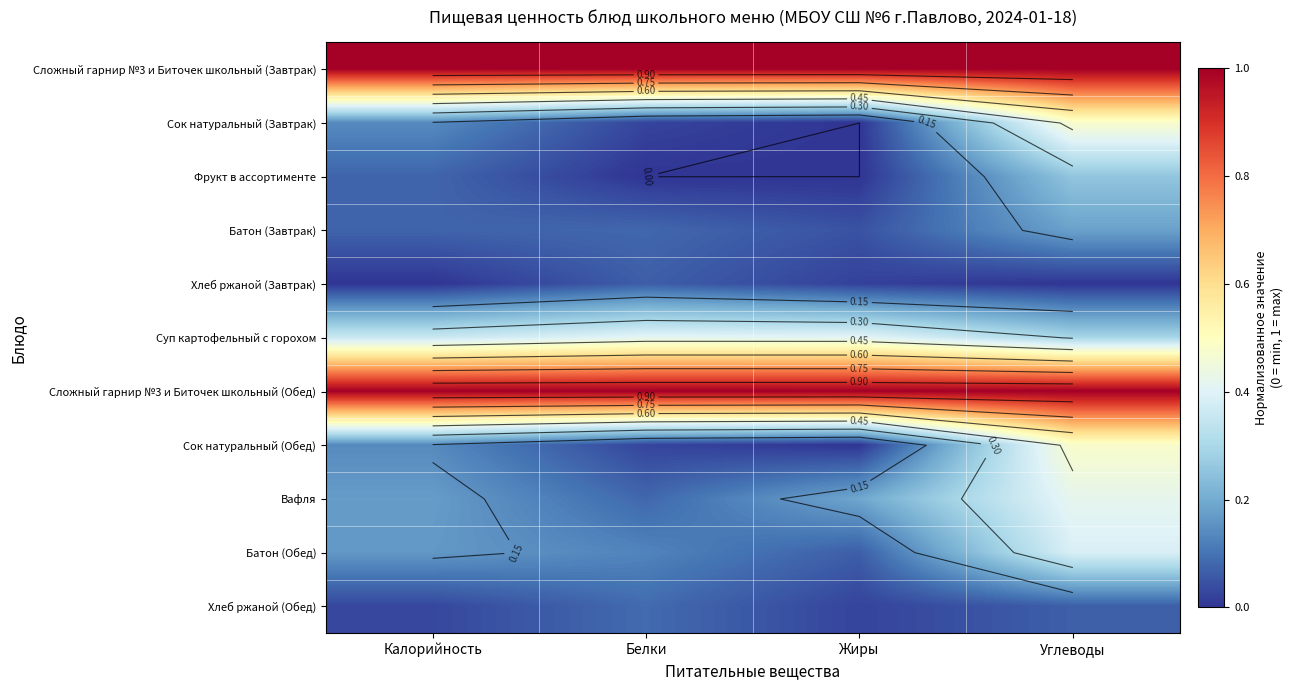

What is the difference between the Батон (Завтрак) values at Белки and Углеводы?

0.1